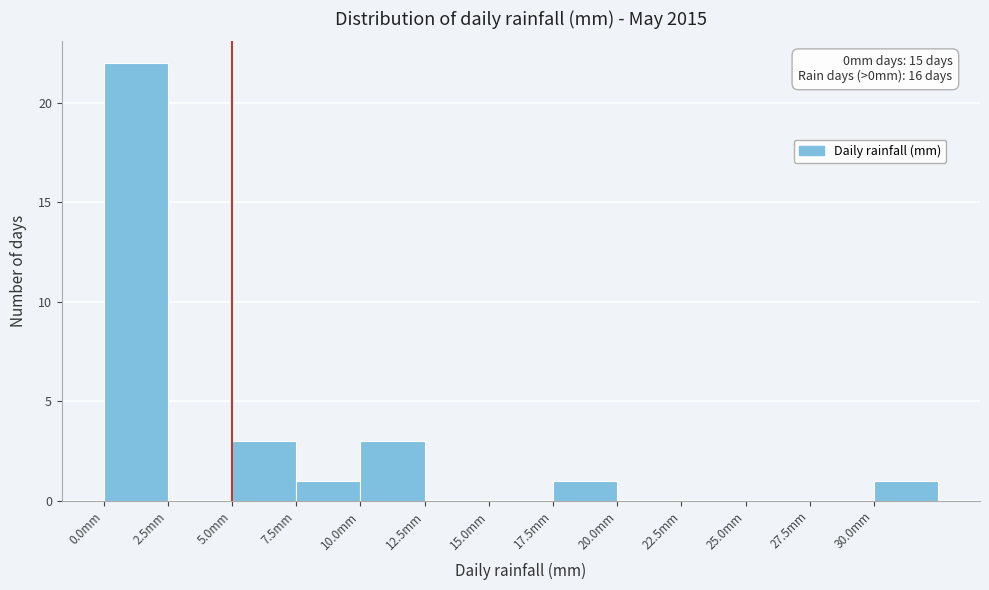

Which range on the x-axis has the tallest bar?

0.0 to 2.5